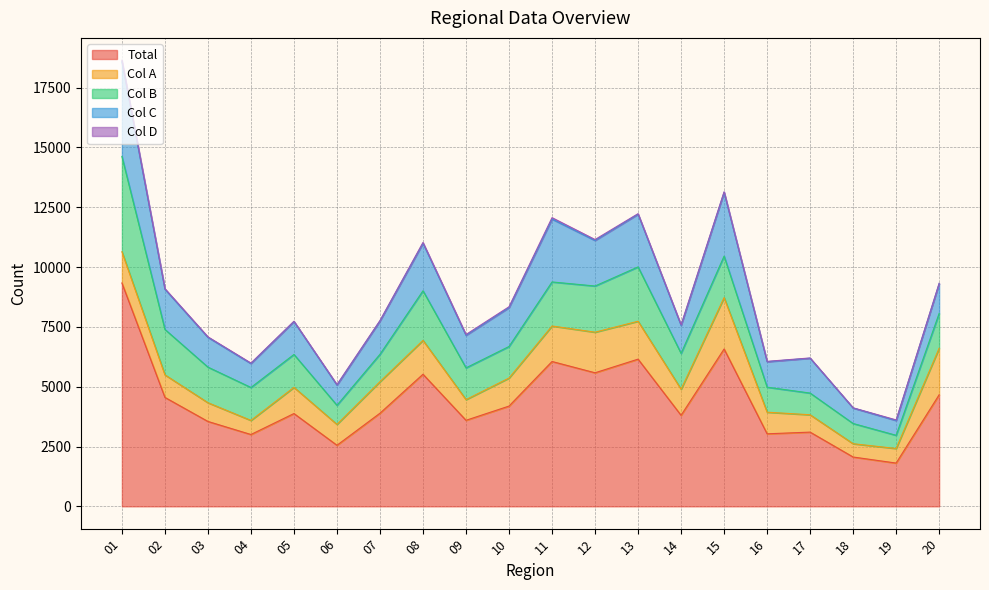

What value does the Col D series have at 05, to the nearest 10?

10